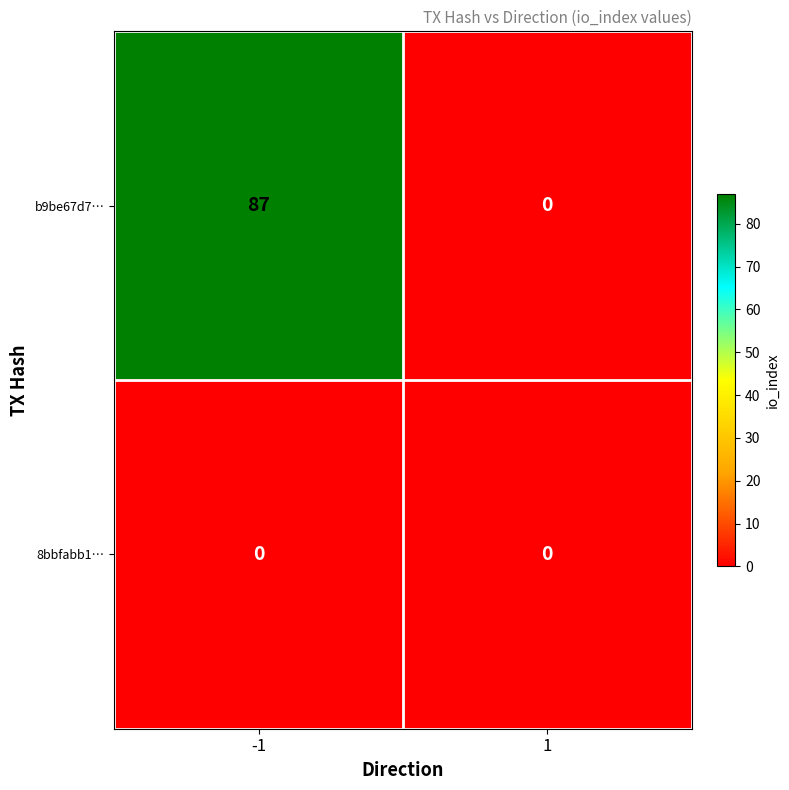

Count the number of data series in this chart.

2